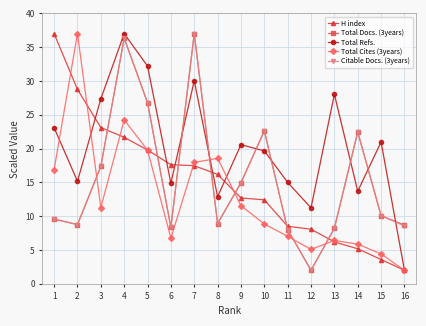

What is the maximum value for Total Cites (3years)?

37.0